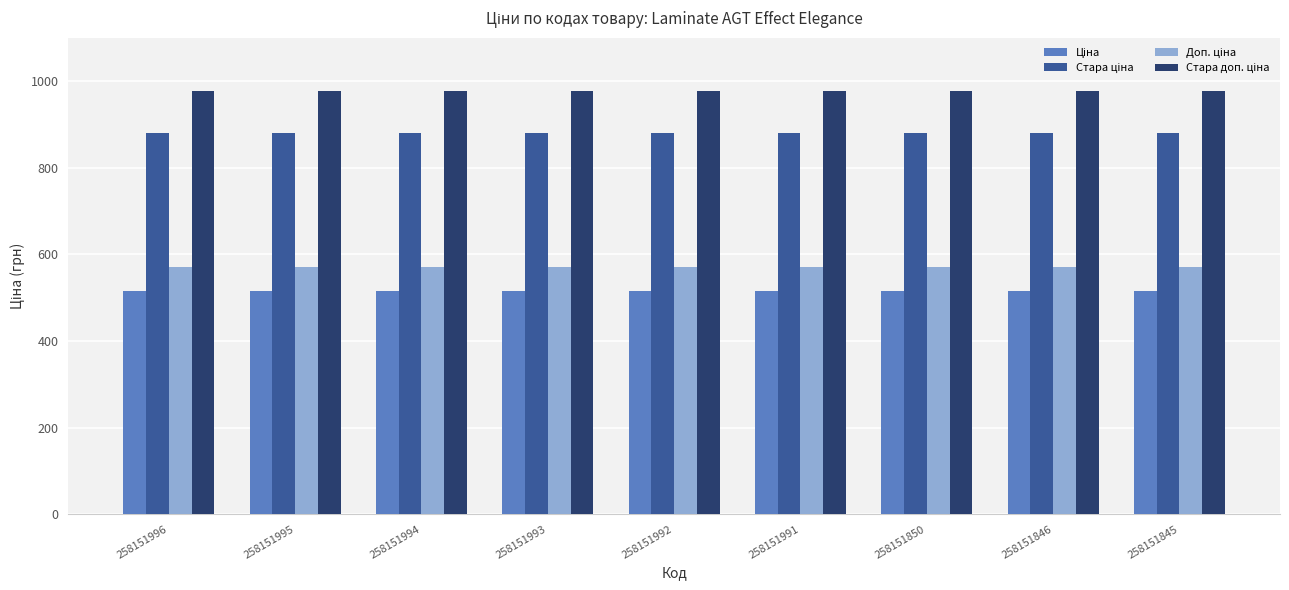

What is the minimum value shown in the chart?

515.8